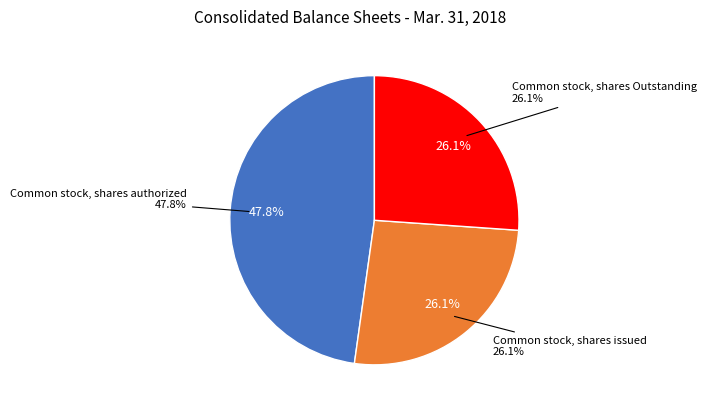

Is it true that Common stock, shares Outstanding is 18% of the pie?

False